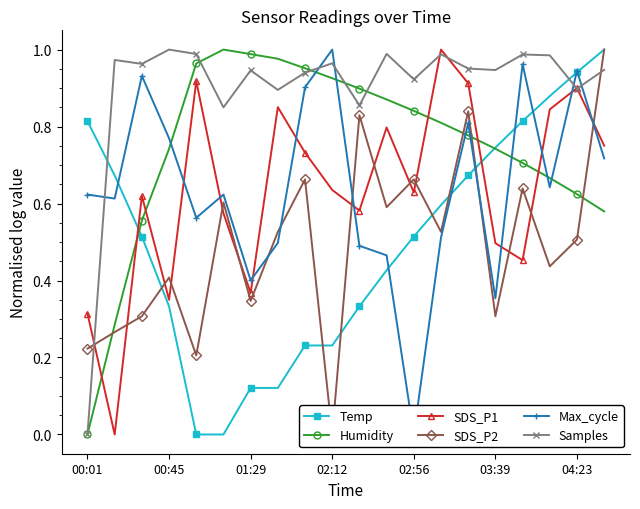

What are all the series names shown in the legend?

Temp, Humidity, SDS_P1, SDS_P2, Max_cycle, Samples